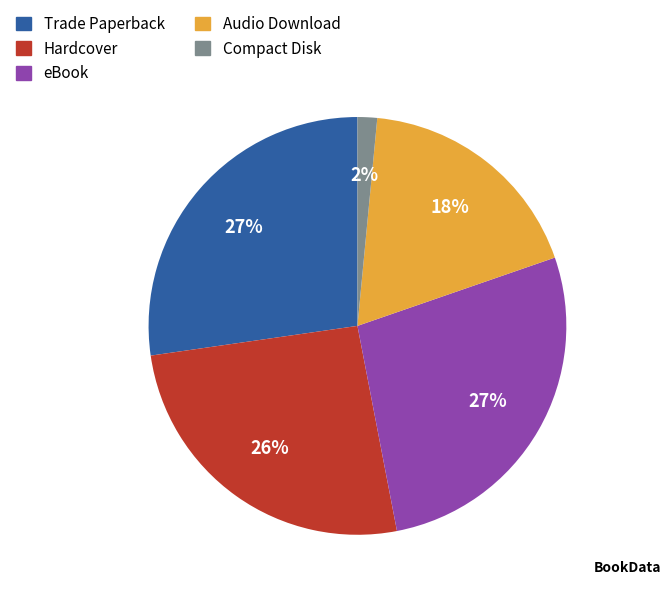

To the nearest percent, what is the average slice percentage?

20%